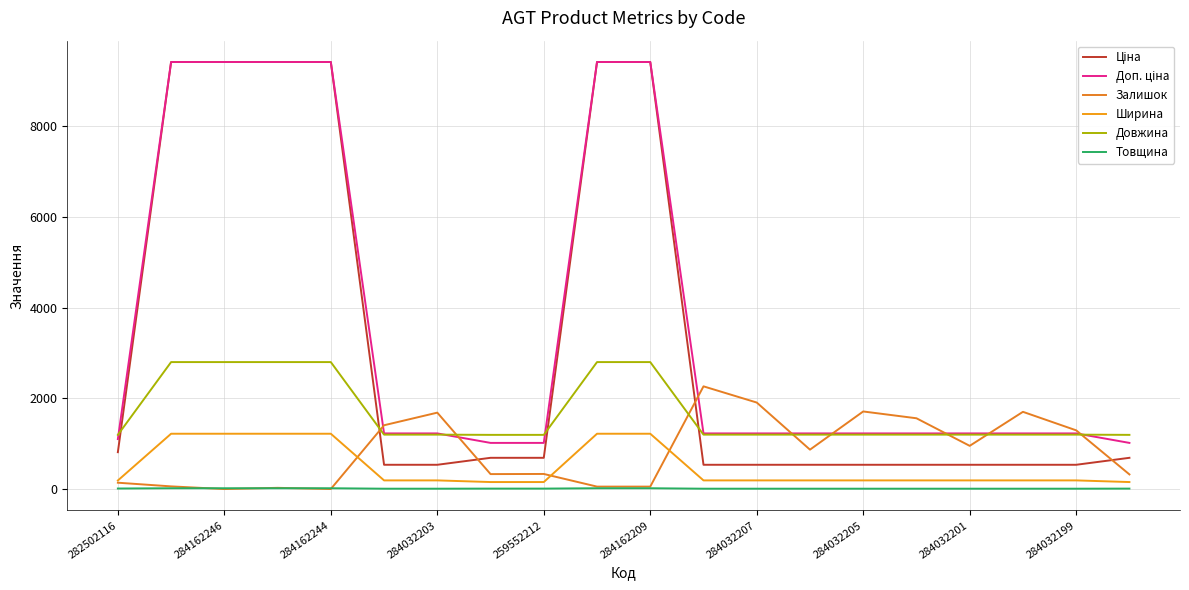

How many lines are shown in the chart?

6